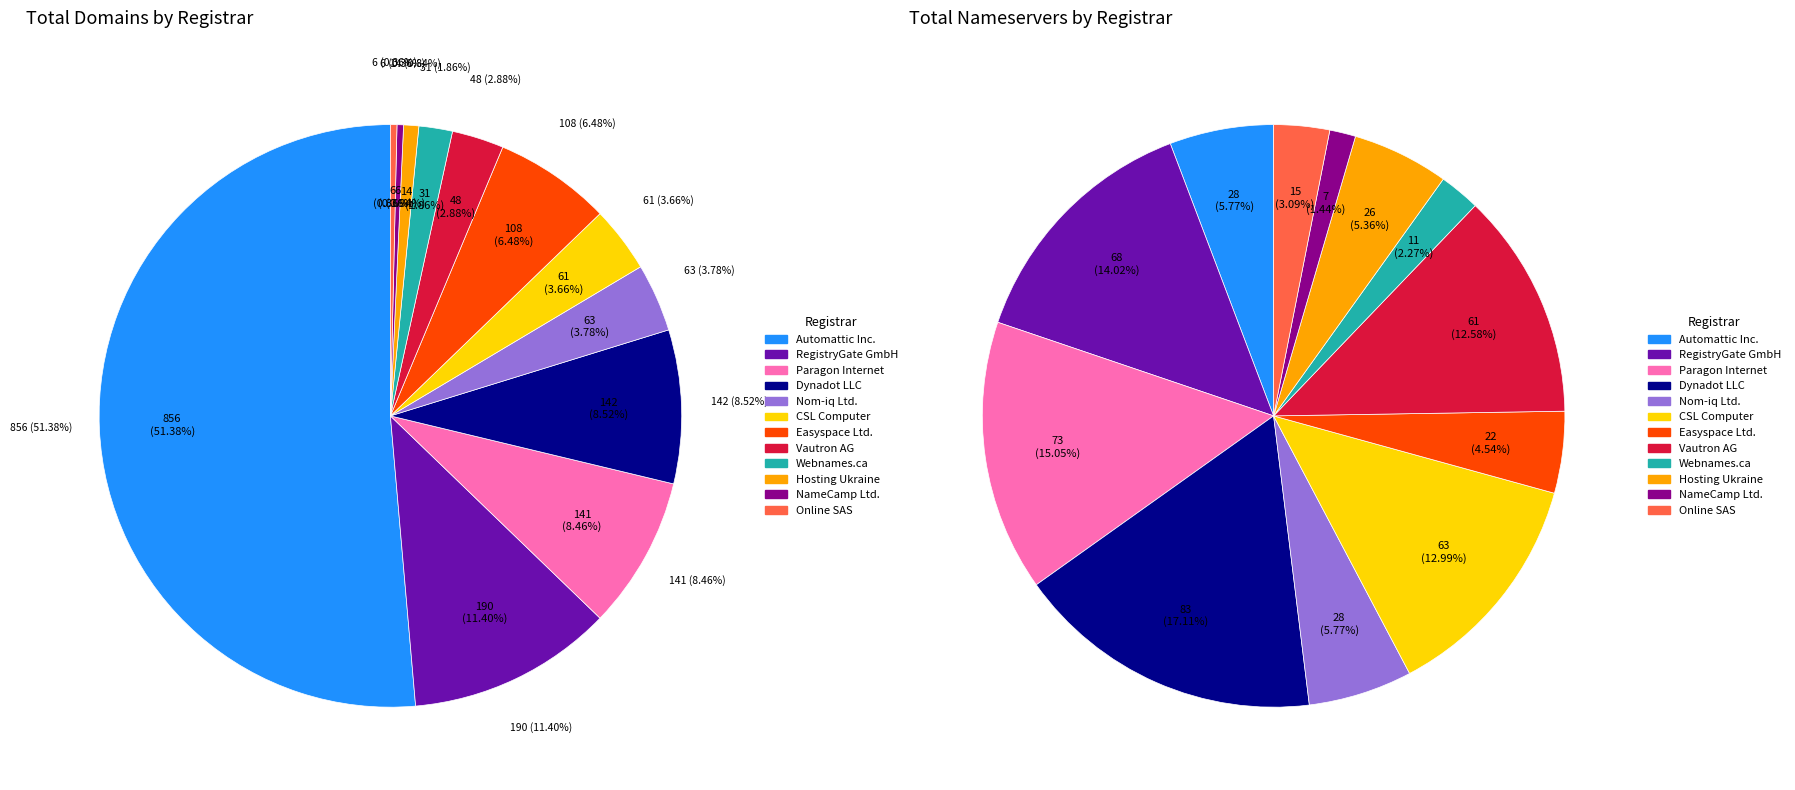

Count the number of slices in the pie.

12